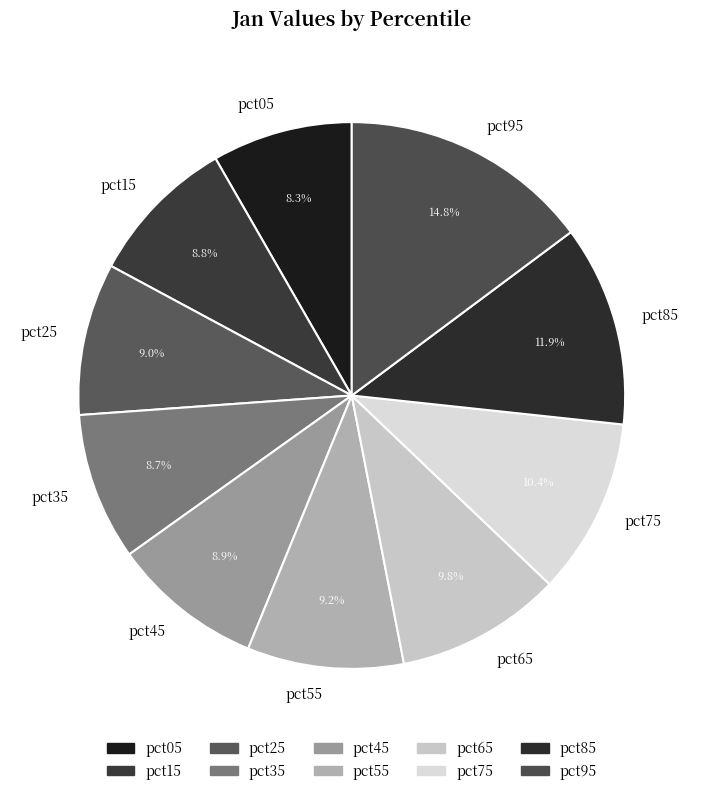

How many slices are in this pie chart?

10